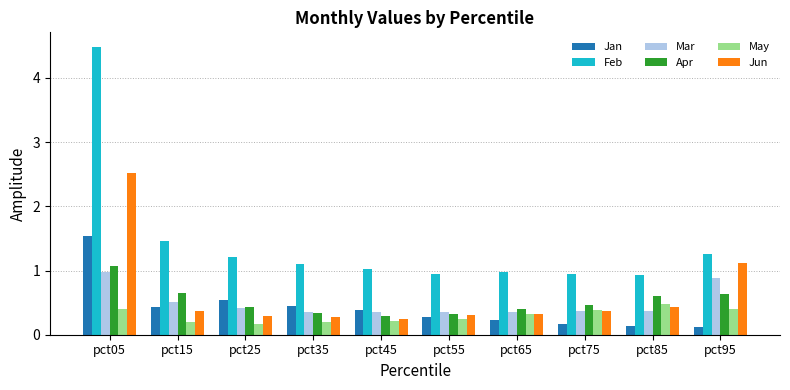

What is the spread (max minus min) of values at pct75?

0.8